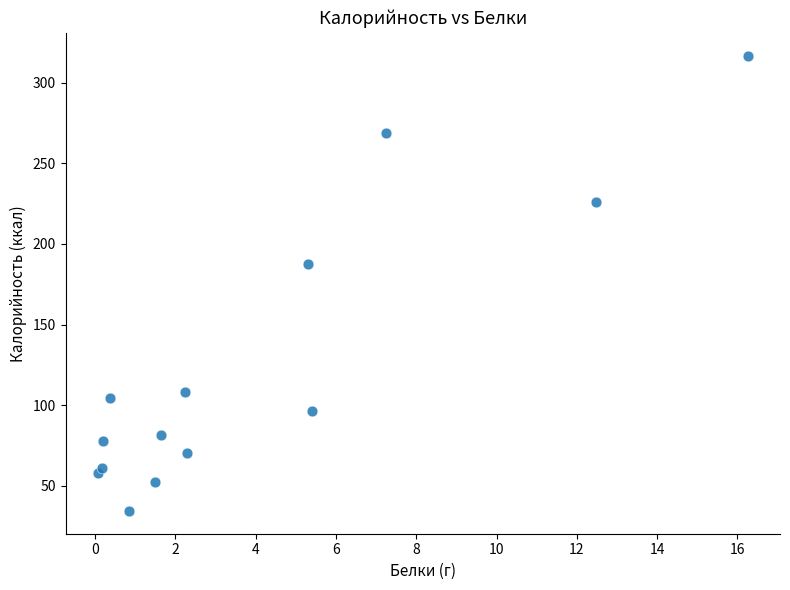

What Y value in the scatter plot is closest to 175?

187.6